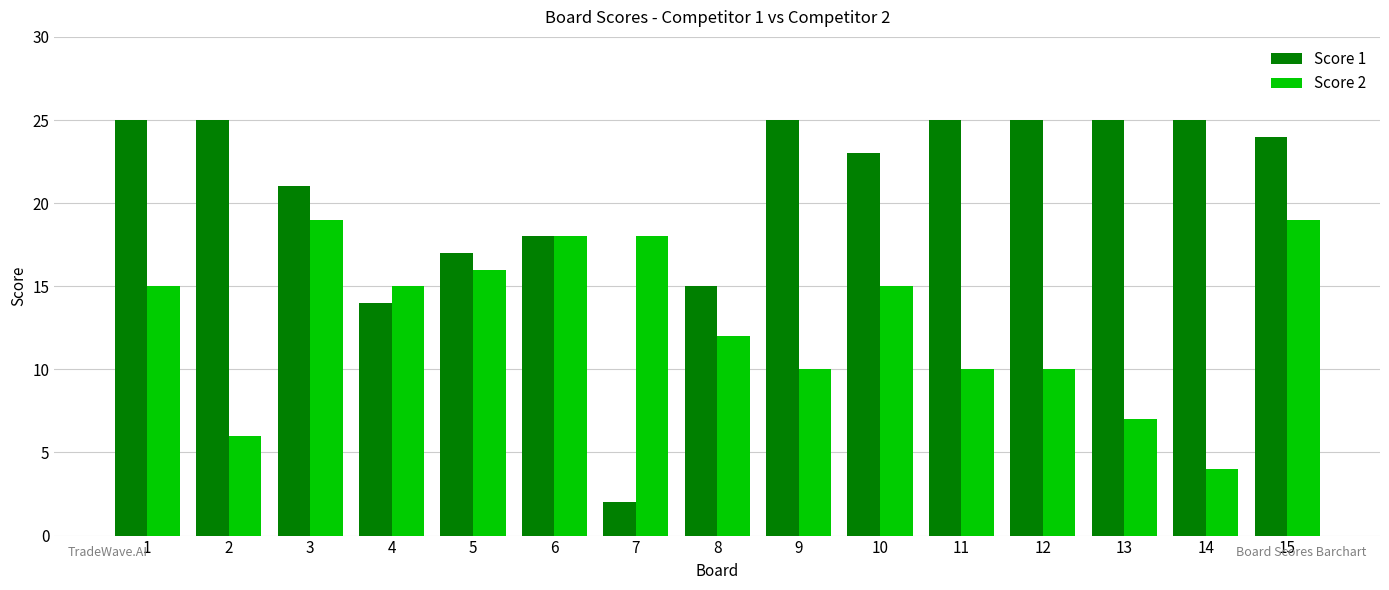

How many bars are there in each group?

2